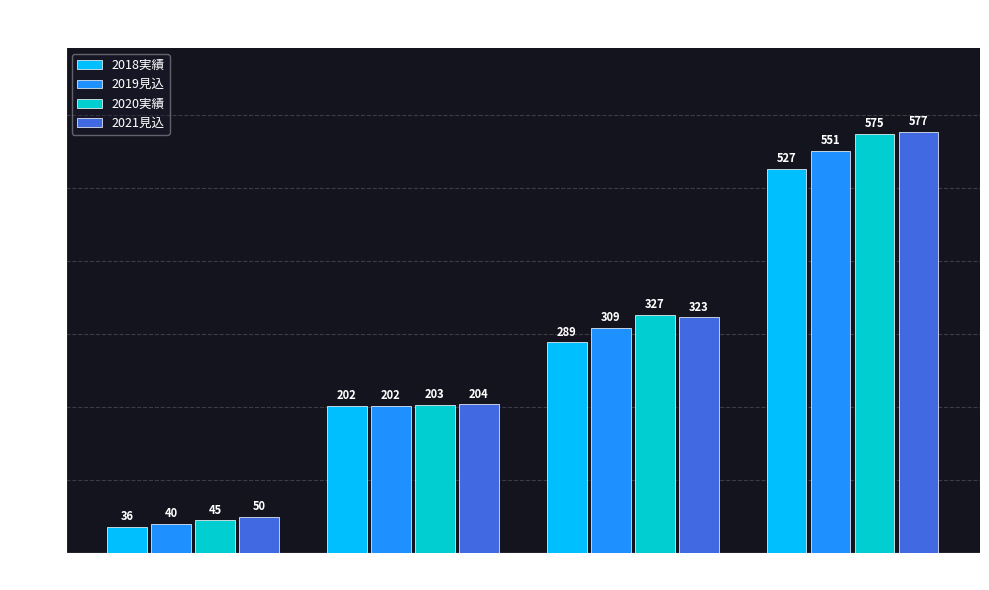

Is the value of 2021見込 at 1・2歳児 greater than the value of 2018実績 at 3歳以上児?

No